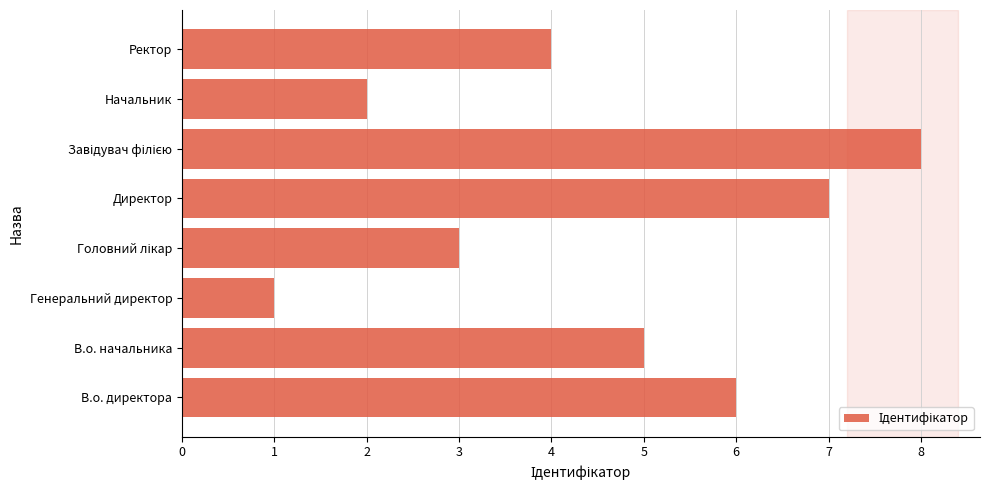

Reading top to bottom, extract all data points from this chart.

4	2	8	7	3	1	5	6